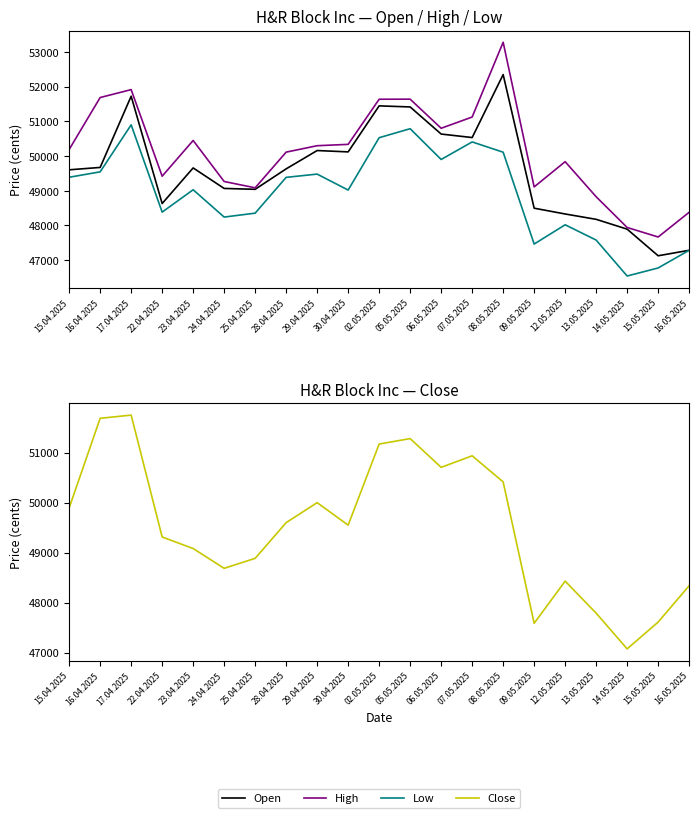

At how many categories does at least one series exceed 48698?

18